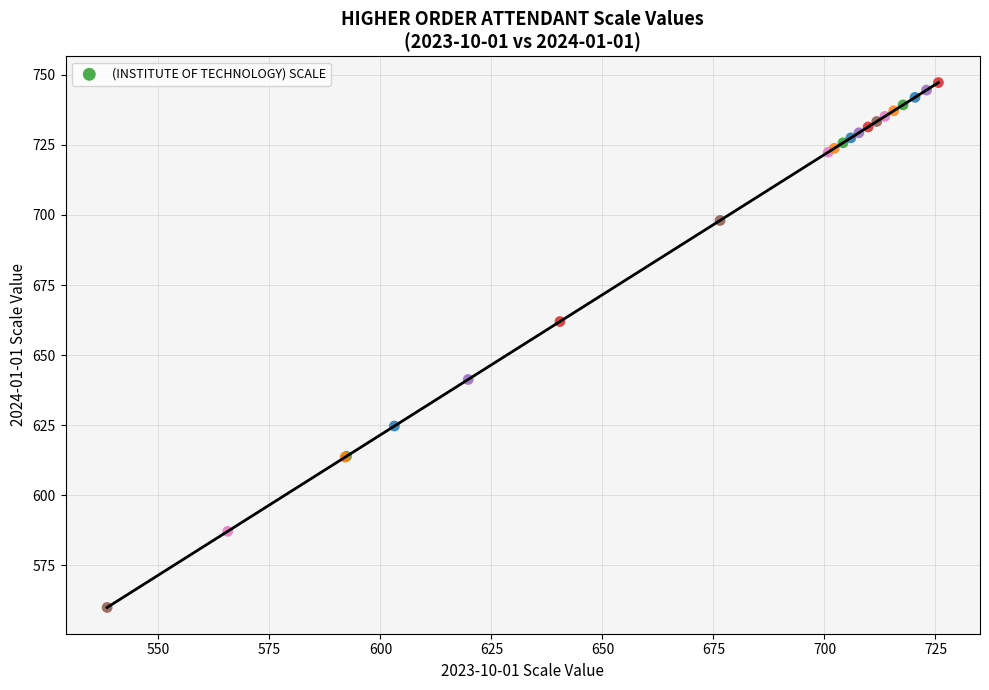

What Y value in the scatter plot is closest to 653?

662.0